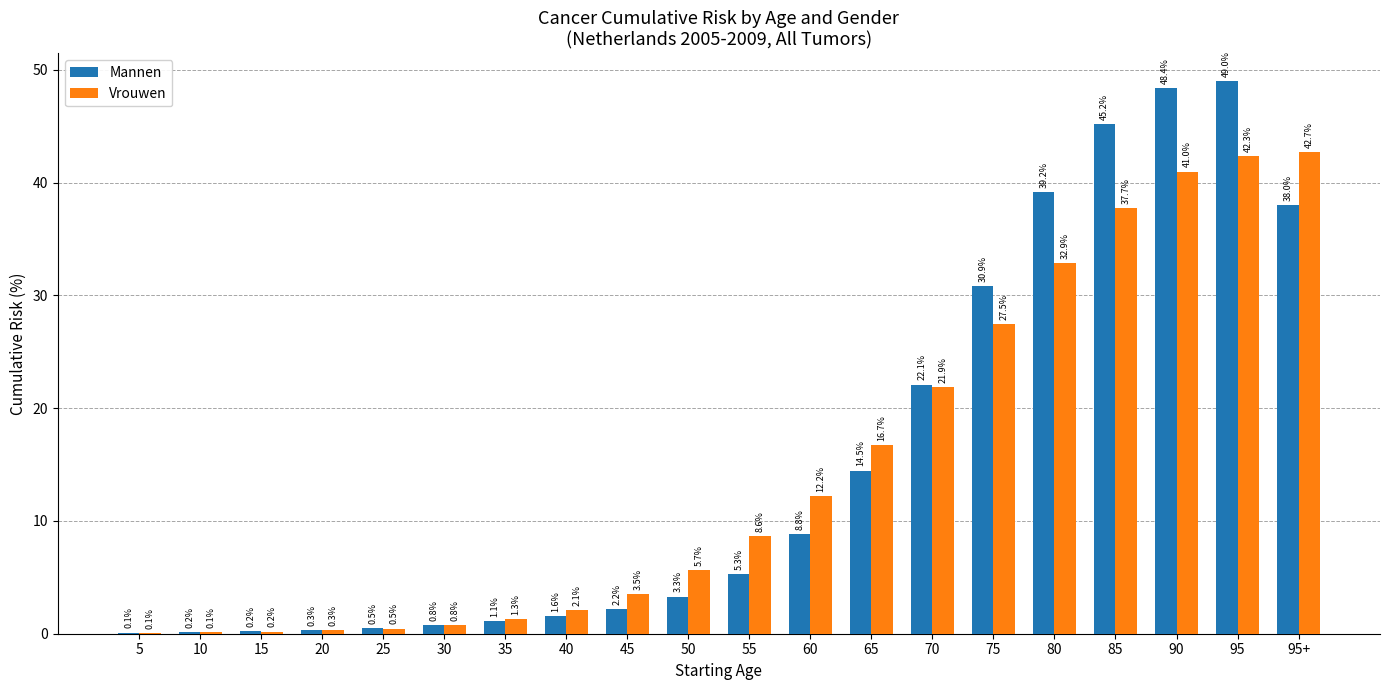

Is the value of Vrouwen at 65 greater than the value of Mannen at 90?

No